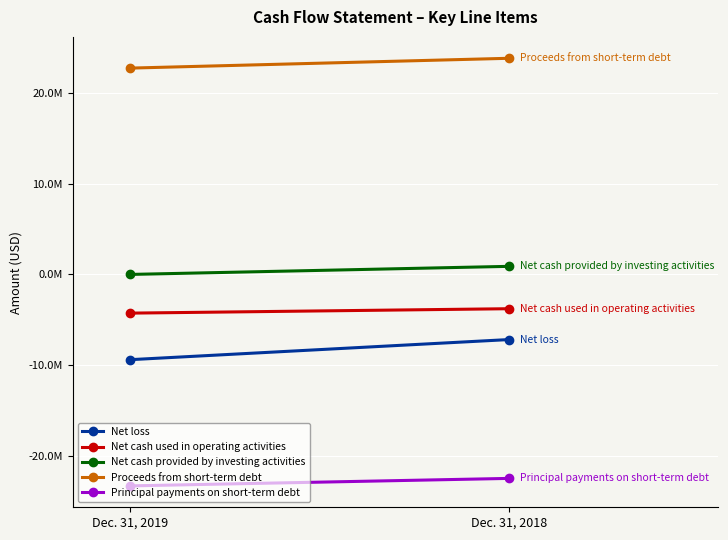

At how many categories does at least one series exceed 1207?

2